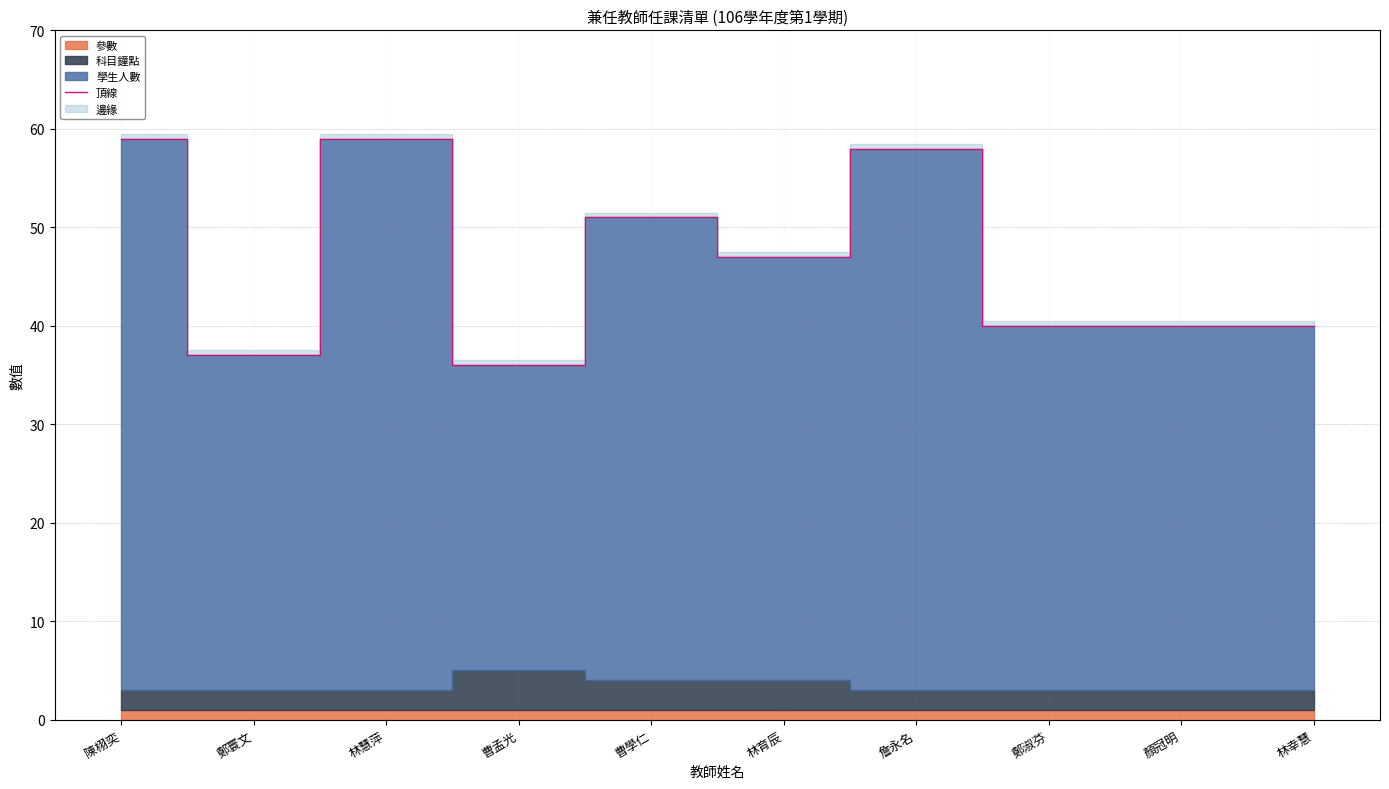

How many data points are less than 47?

5